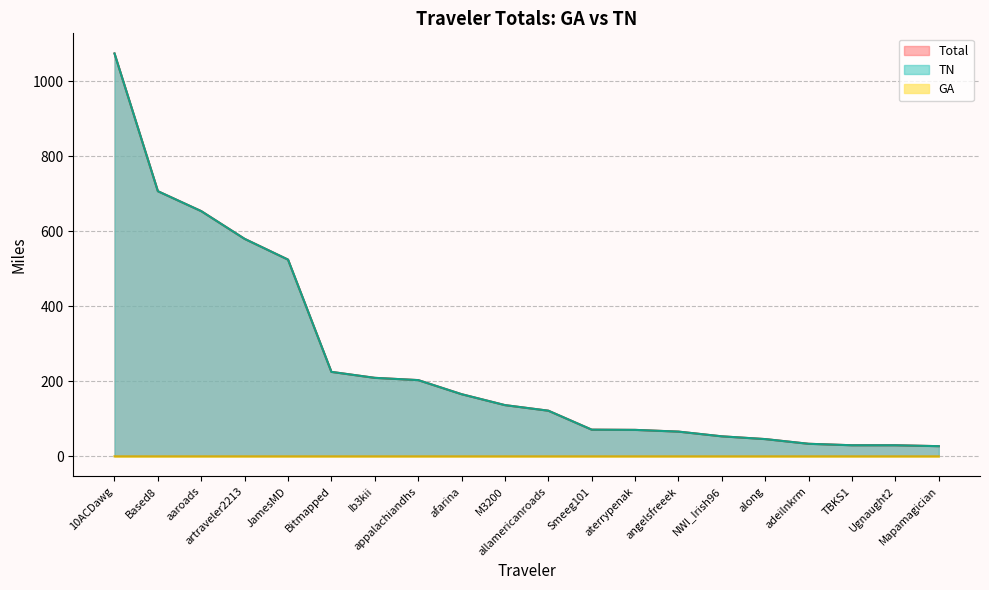

Where does the TN series first go above 136?

10ACDawg